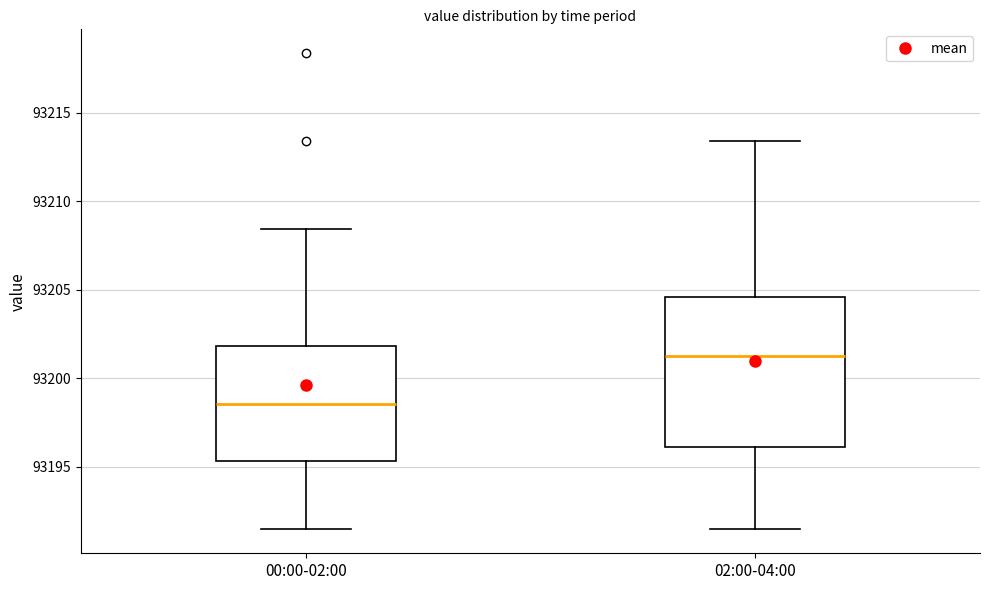

Reading left to right, transcribe this box plot: for each box, give where its median line is, the range the box spans, and where its two whiskers end, as read against the y-axis. The values are not printed on the chart, so give them approximately, as read against the axis.

00:00-02:00: median 93198.5, box 93195.5 to 93202.0, whiskers 93191.5 to 93208.5
02:00-04:00: median 93201.0, box 93196.0 to 93204.5, whiskers 93191.5 to 93213.5